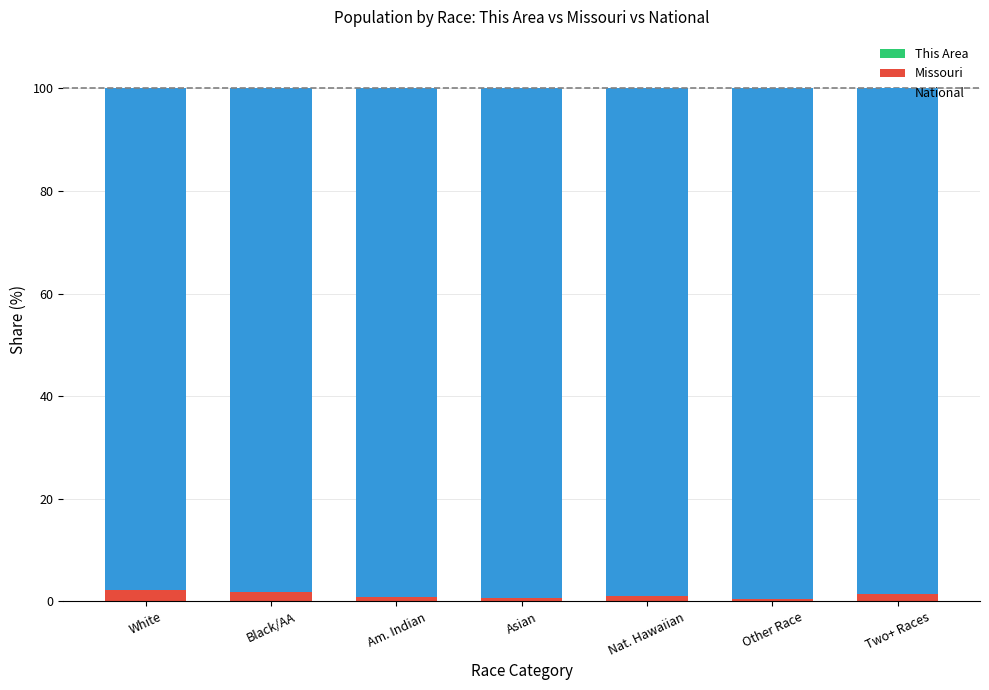

How many data points does each series have?

7